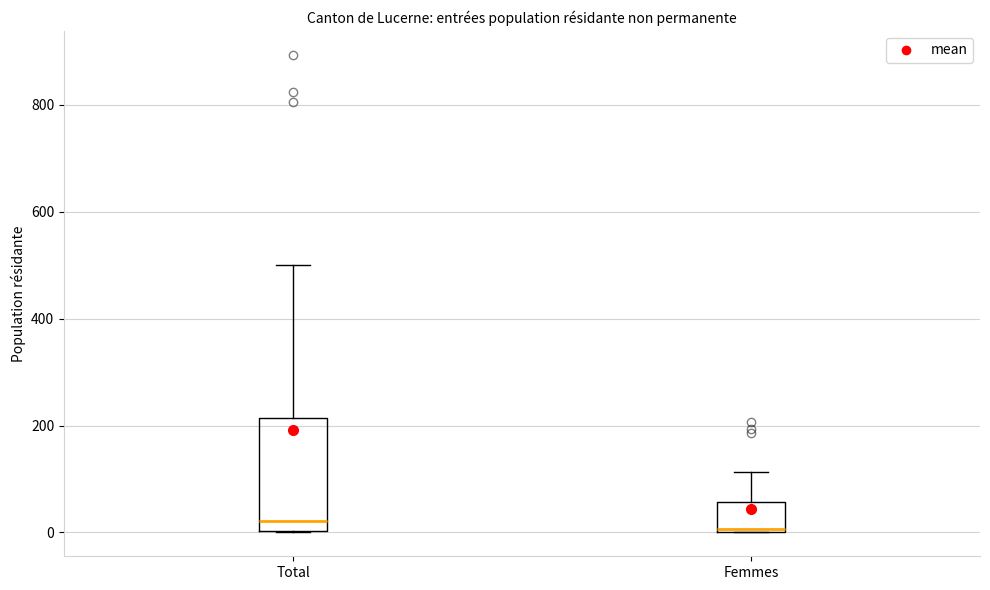

Reading left to right, read every box against the y-axis: the position of its median line, the range the box covers, and the ends of its whiskers. The values are not printed on the chart, so give them approximately, as read against the axis.

Total: median 20, box 0 to 220, whiskers 0 to 500
Femmes: median 0 (just above the box's lower edge), box 0 to 60, whiskers 0 to 120